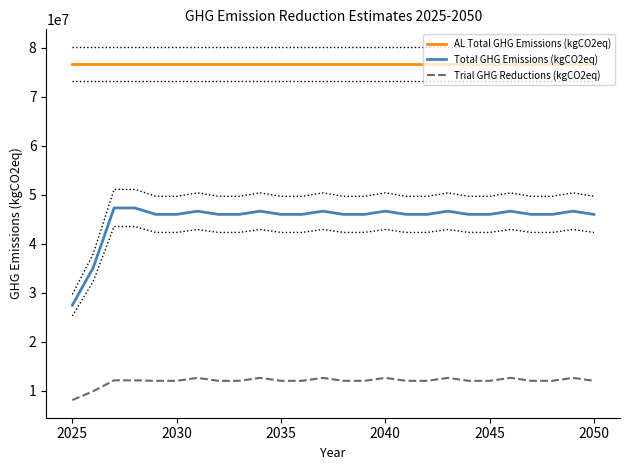

In Total GHG Emissions (kgCO2eq), how many points are higher than both neighbors (excluding endpoints)?

7